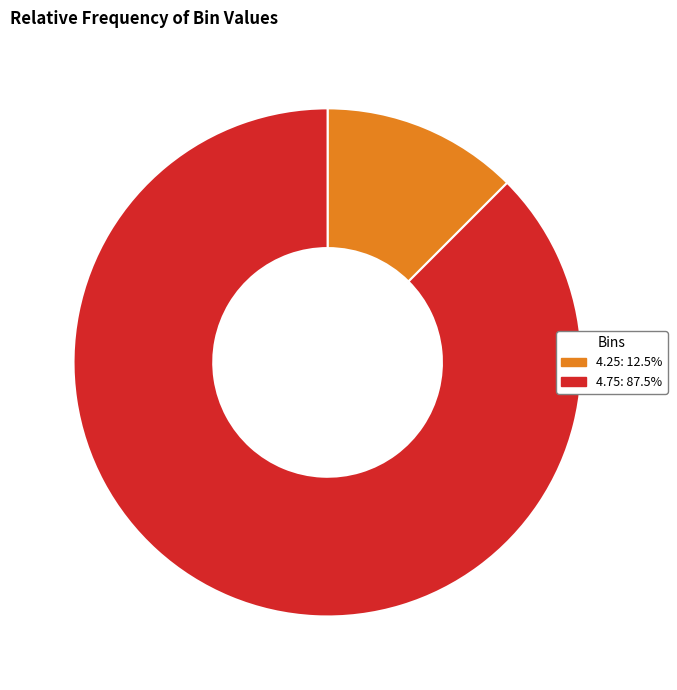

Which category has the biggest portion of the pie?

4.75